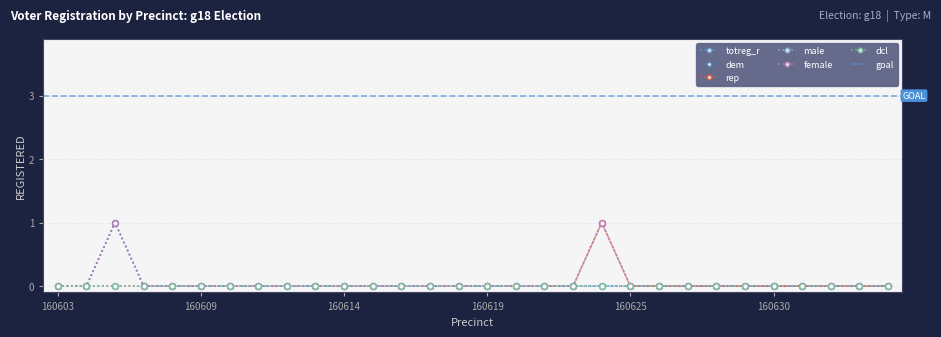

At which category is the sum across all series the highest?

160606